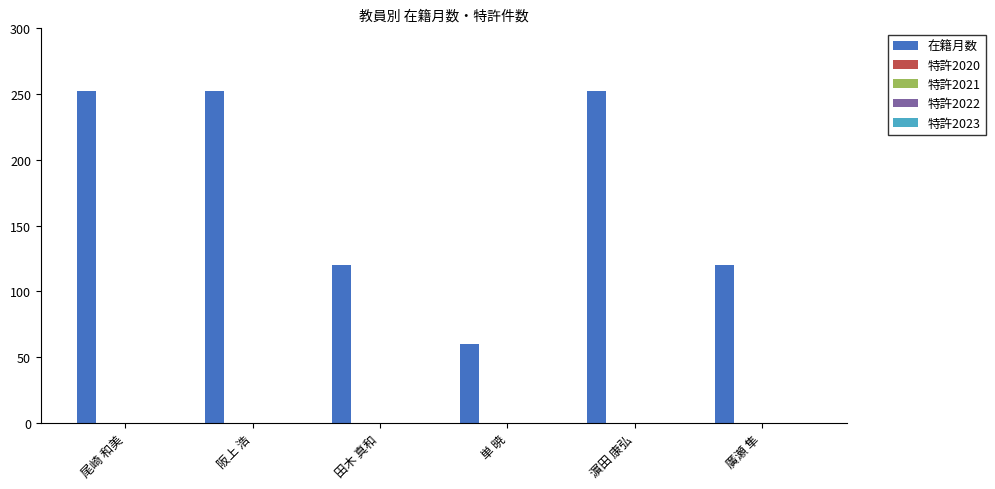

What is the minimum value shown in the chart?

60